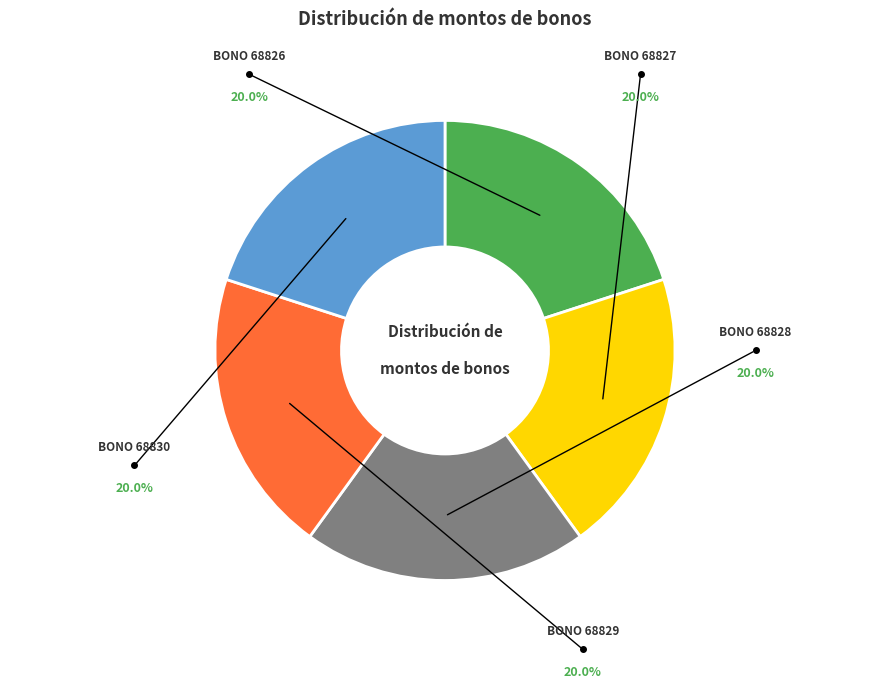

Is there any slice that represents more than half of the pie?

No